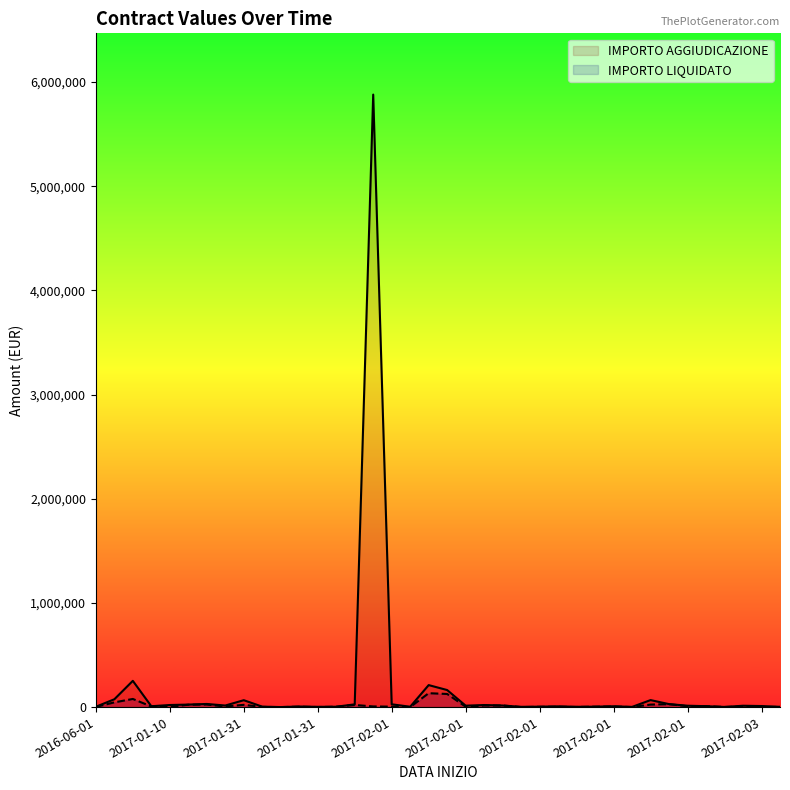

Which series has the largest total across all categories?

IMPORTO AGGIUDICAZIONE